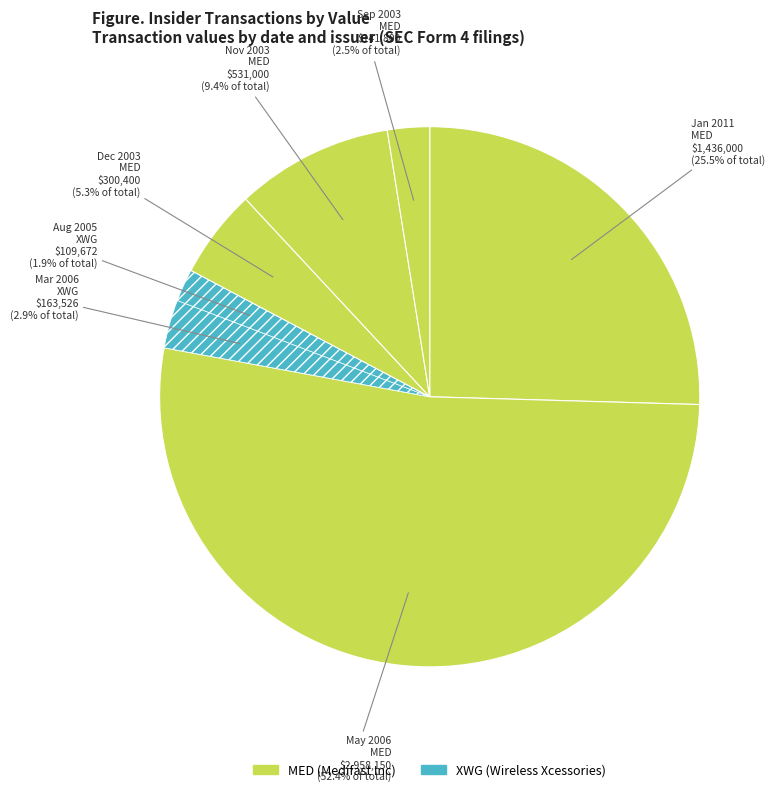

How many slices are in this pie chart?

7